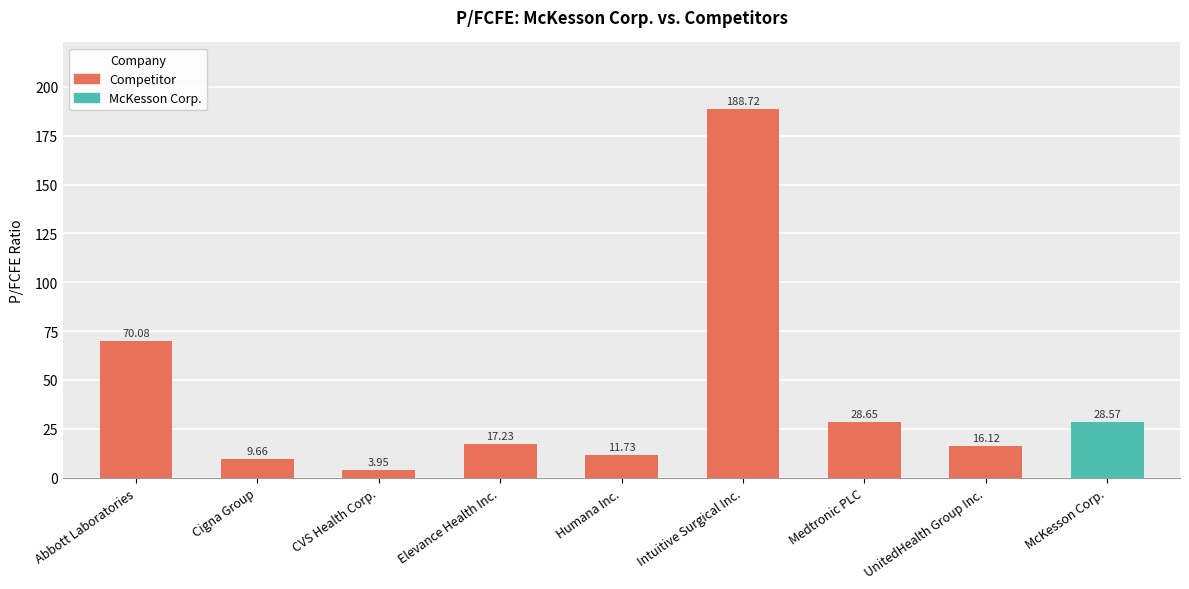

What is the greatest value displayed?

188.7